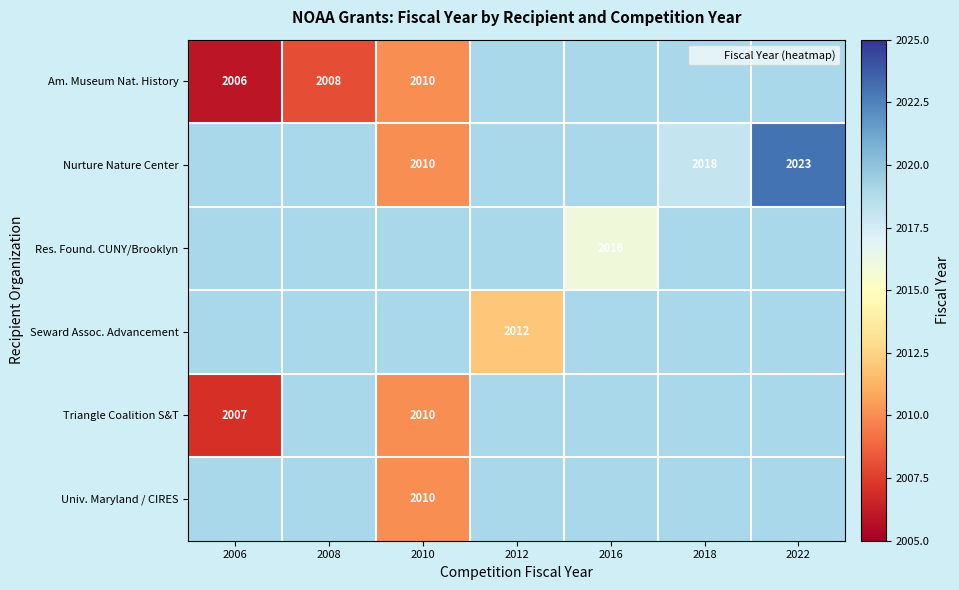

True or false: Res. Found. CUNY/Brooklyn has a value of 1352 at 2016.

False